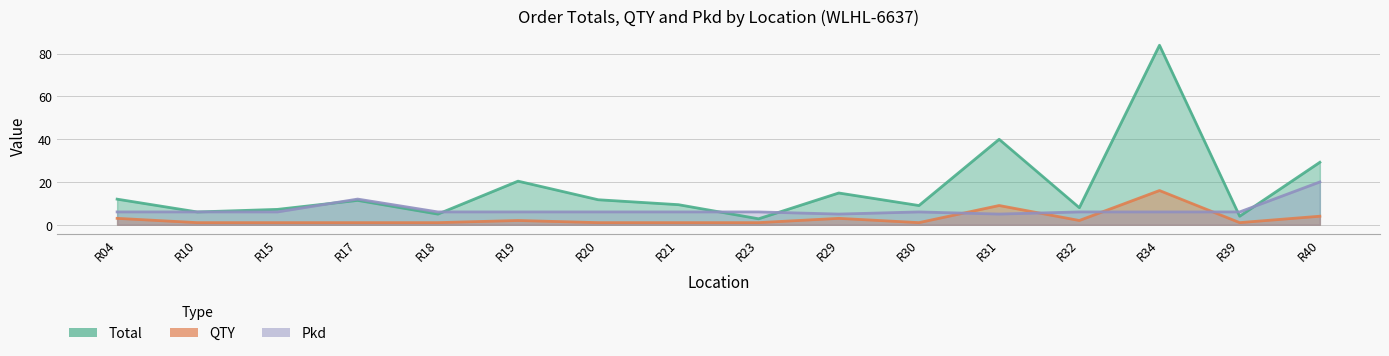

Reading left to right, transcribe all the data shown in this chart.

Total: R04=12.0	R10=6.0	R15=7.2	R17=11.4	R18=5.0	R19=20.4	R20=11.7	R21=9.4	R23=2.8	R29=14.8	R30=9.0	R31=39.9	R32=8.0	R34=83.9	R39=4.0	R40=29.2
QTY: R04=3.0	R10=1.0	R15=1.0	R17=1.0	R18=1.0	R19=2.0	R20=1.0	R21=1.0	R23=1.0	R29=3.0	R30=1.0	R31=9.0	R32=2.0	R34=16.0	R39=1.0	R40=4.0
Pkd: R04=6.0	R10=6.0	R15=6.0	R17=12.0	R18=6.0	R19=6.0	R20=6.0	R21=6.0	R23=6.0	R29=5.0	R30=6.0	R31=5.0	R32=6.0	R34=6.0	R39=6.0	R40=20.0